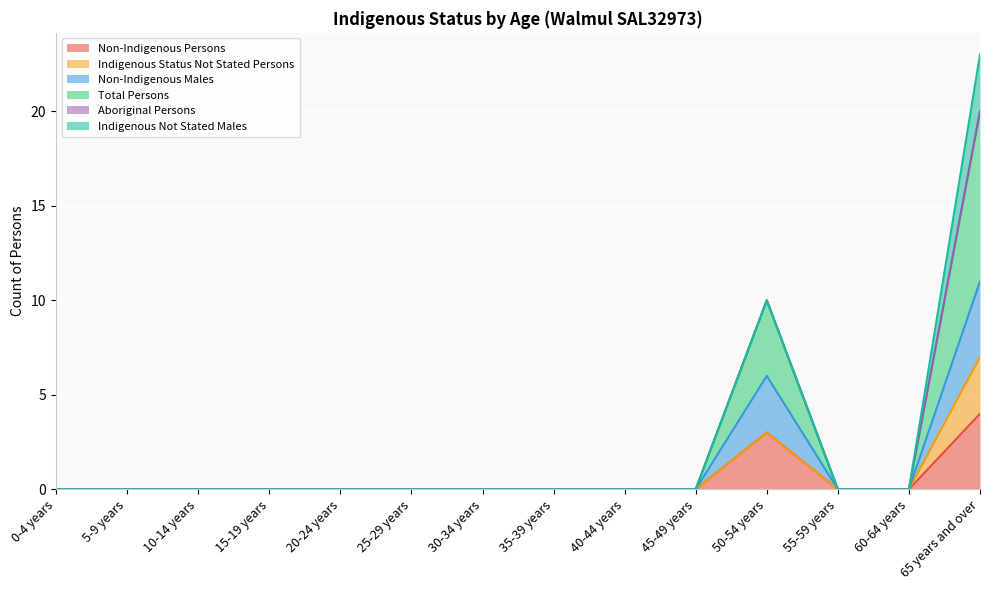

What is the label of the 11th point from the right?

15-19 years